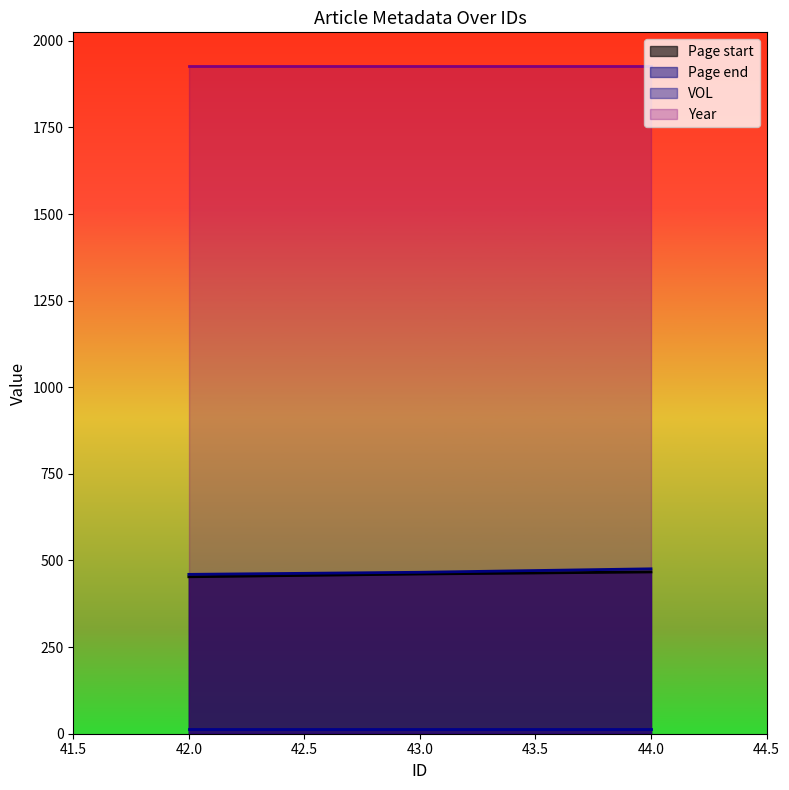

What is the approximate value of Page start at 42.0?

453